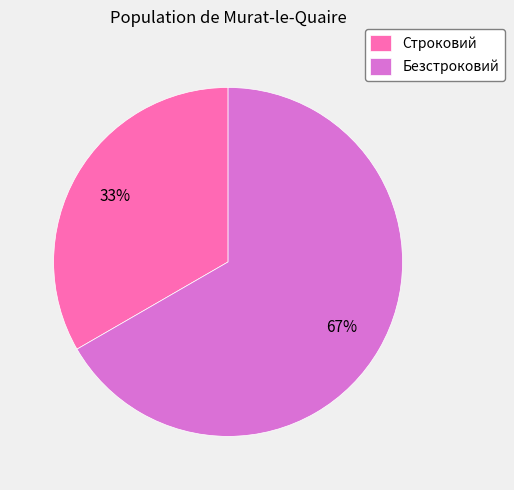

Rank the categories by value from highest to lowest.

Безстроковий, Строковий